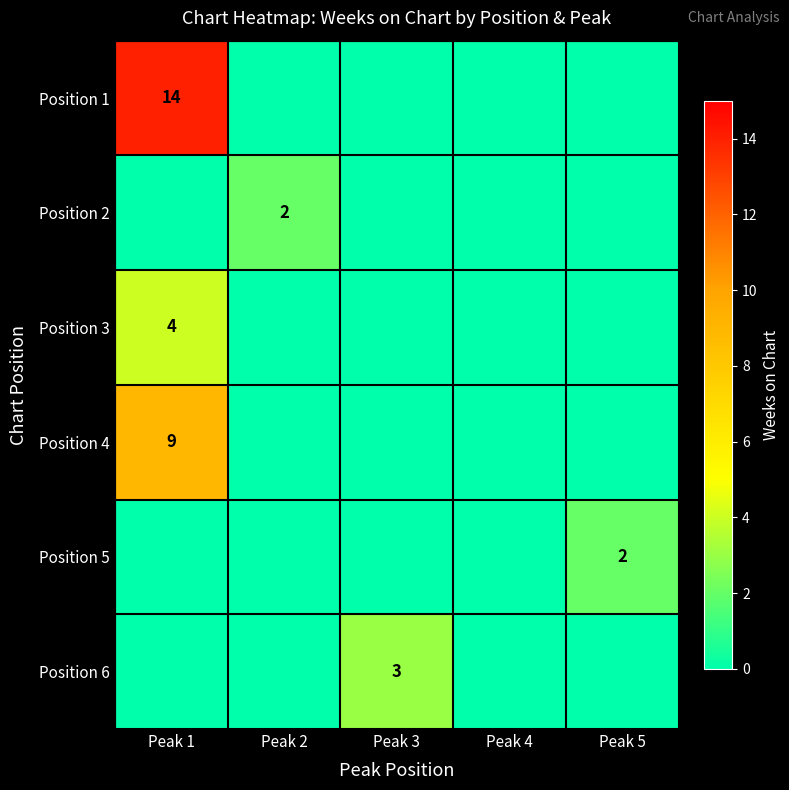

How many data points does each series have?

5